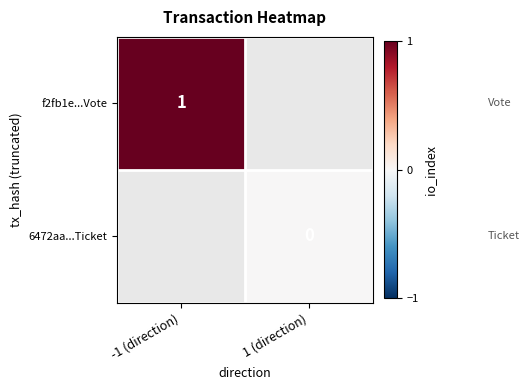

What is the maximum value shown in the chart?

1.0